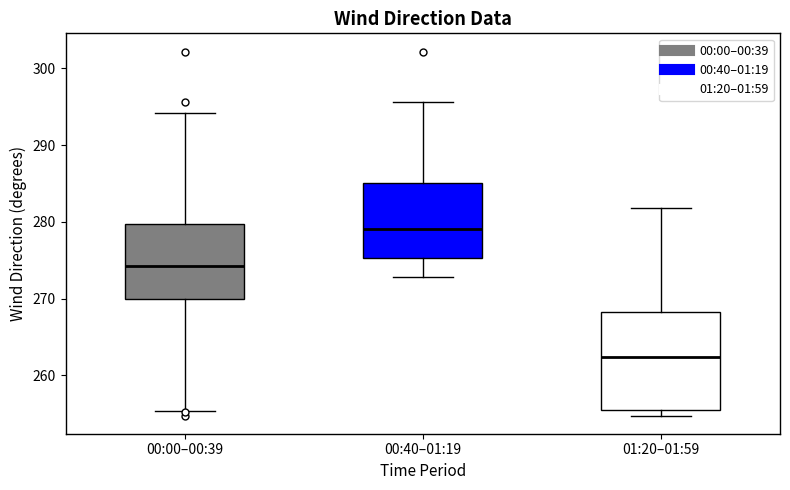

Reading left to right, transcribe this box plot: for each box, give where its median line is, the range the box spans, and where its two whiskers end, as read against the y-axis. The values are not printed on the chart, so give them approximately, as read against the axis.

00:00–00:39: median 274, box 270 to 280, whiskers 255 to 294
00:40–01:19: median 279, box 275 to 285, whiskers 273 to 296
01:20–01:59: median 262, box 255 to 268, whiskers 255 (just below the box's lower edge) to 282